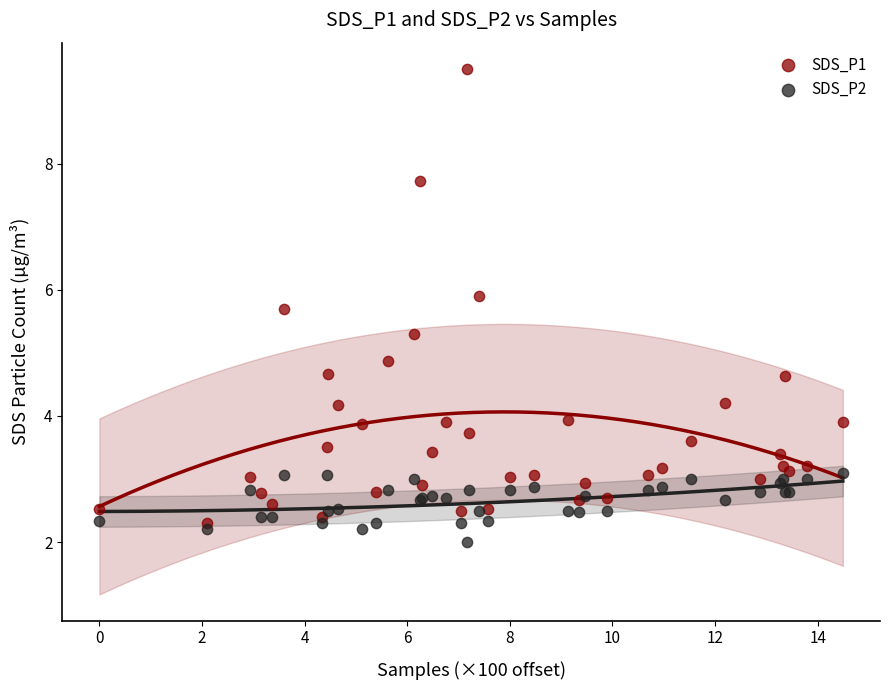

In the SDS_P1 series, what Y value is closest to 5?

4.9